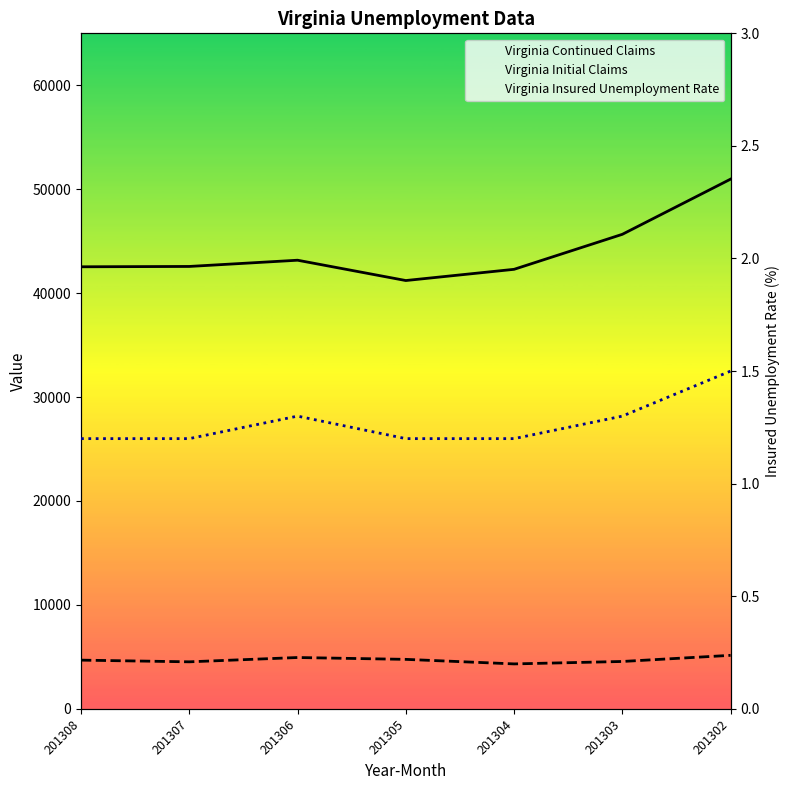

Which series has the largest total across all categories?

Virginia Continued Claims